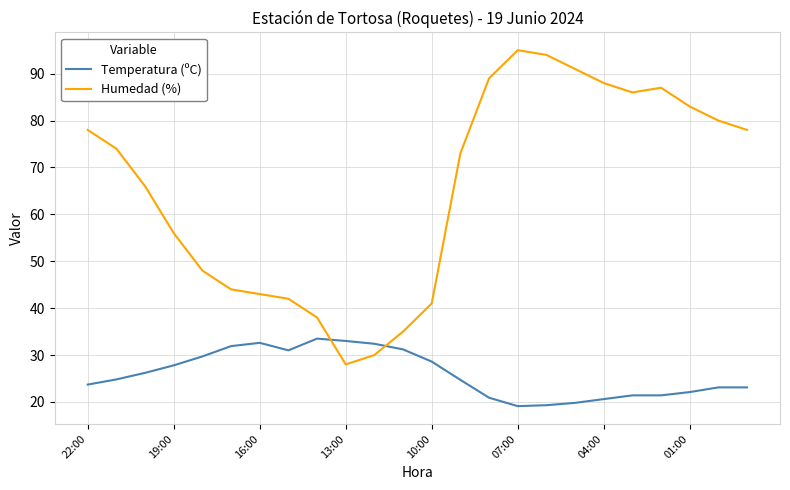

Which series has the largest range (max minus min)?

Humedad (%)